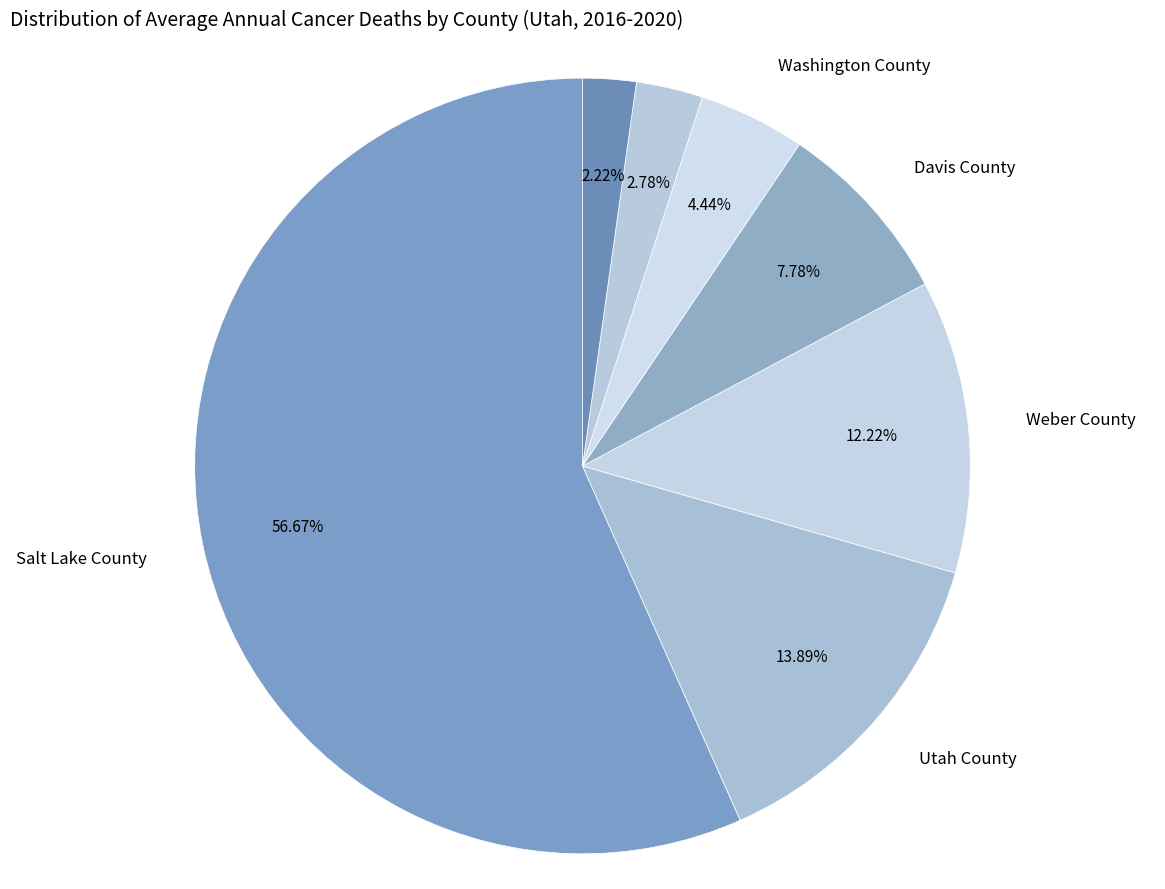

Rank the categories by value from lowest to highest.

Cache County, Tooele County, Washington County, Davis County, Weber County, Utah County, Salt Lake County